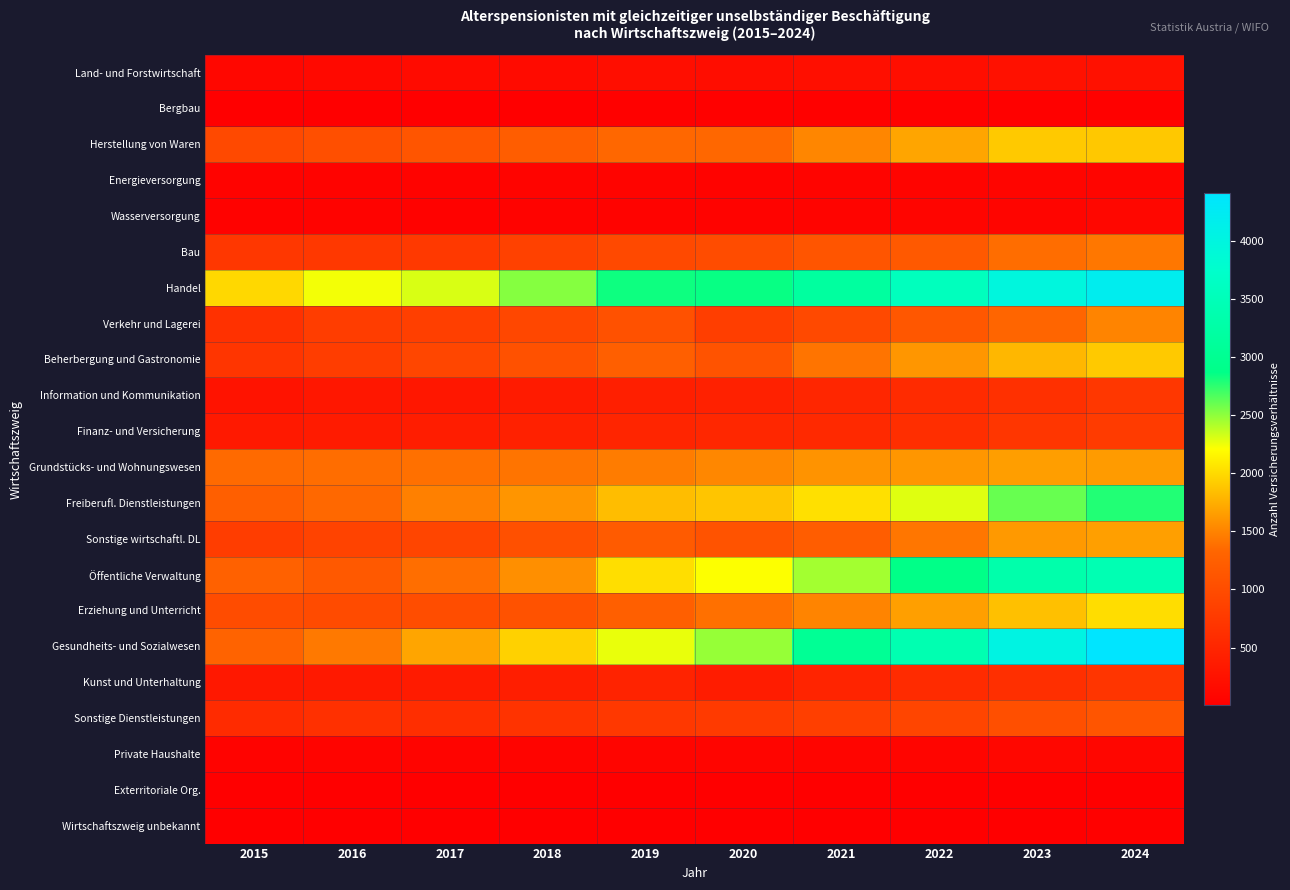

Reading left to right, extract all data points from this chart.

Land- und Forstwirtschaft: 2015=113	2016=133	2017=159	2018=160	2019=196	2020=178	2021=204	2022=193	2023=229	2024=231
Bergbau: 2015=15	2016=17	2017=13	2018=17	2019=26	2020=30	2021=30	2022=32	2023=29	2024=32
Herstellung von Waren: 2015=957	2016=1029	2017=1112	2018=1216	2019=1331	2020=1334	2021=1517	2022=1692	2023=1904	2024=1894
Energieversorgung: 2015=48	2016=57	2017=55	2018=64	2019=68	2020=60	2021=67	2022=70	2023=84	2024=85
Wasserversorgung: 2015=42	2016=49	2017=41	2018=52	2019=60	2020=59	2021=65	2022=72	2023=87	2024=101
Bau: 2015=718	2016=742	2017=758	2018=852	2019=958	2020=995	2021=1109	2022=1172	2023=1367	2024=1430
Handel: 2015=1989	2016=2240	2017=2306	2018=2525	2019=2831	2020=2848	2021=3173	2022=3561	2023=3970	2024=4195
Verkehr und Lagerei: 2015=642	2016=811	2017=828	2018=933	2019=1060	2020=815	2021=952	2022=1146	2023=1327	2024=1503
Beherbergung und Gastronomie: 2015=698	2016=796	2017=919	2018=1071	2019=1243	2020=1080	2021=1410	2022=1610	2023=1795	2024=1904
Information und Kommunikation: 2015=264	2016=306	2017=307	2018=361	2019=409	2020=442	2021=503	2022=571	2023=640	2024=718
Finanz- und Versicherung: 2015=334	2016=363	2017=389	2018=438	2019=495	2020=518	2021=538	2022=606	2023=710	2024=778
Grundstücks- und Wohnungswesen: 2015=1355	2016=1370	2017=1388	2018=1415	2019=1458	2020=1526	2021=1590	2022=1613	2023=1650	2024=1637
Freiberufl. Dienstleistungen: 2015=1251	2016=1343	2017=1476	2018=1600	2019=1835	2020=1874	2021=2028	2022=2294	2023=2601	2024=2781
Sonstige wirtschaftl. DL: 2015=808	2016=883	2017=913	2018=1047	2019=1192	2020=1091	2021=1216	2022=1416	2023=1623	2024=1665
Öffentliche Verwaltung: 2015=1272	2016=1172	2017=1381	2018=1570	2019=2021	2020=2211	2021=2444	2022=2872	2023=3322	2024=3435
Erziehung und Unterricht: 2015=1002	2016=979	2017=1003	2018=1078	2019=1241	2020=1387	2021=1510	2022=1657	2023=1851	2024=2017
Gesundheits- und Sozialwesen: 2015=1302	2016=1434	2017=1693	2018=1941	2019=2266	2020=2476	2021=3041	2022=3405	2023=4036	2024=4413
Kunst und Unterhaltung: 2015=322	2016=335	2017=367	2018=404	2019=460	2020=374	2021=480	2022=571	2023=619	2024=705
Sonstige Dienstleistungen: 2015=569	2016=632	2017=612	2018=679	2019=739	2020=769	2021=831	2022=906	2023=1044	2024=1114
Private Haushalte: 2015=62	2016=69	2017=66	2018=67	2019=75	2020=78	2021=77	2022=82	2023=99	2024=91
Exterritoriale Org.: 2015=9	2016=7	2017=5	2018=3	2019=5	2020=8	2021=8	2022=11	2023=9	2024=16
Wirtschaftszweig unbekannt: 2015=12	2016=13	2017=10	2018=12	2019=14	2020=17	2021=20	2022=20	2023=19	2024=27